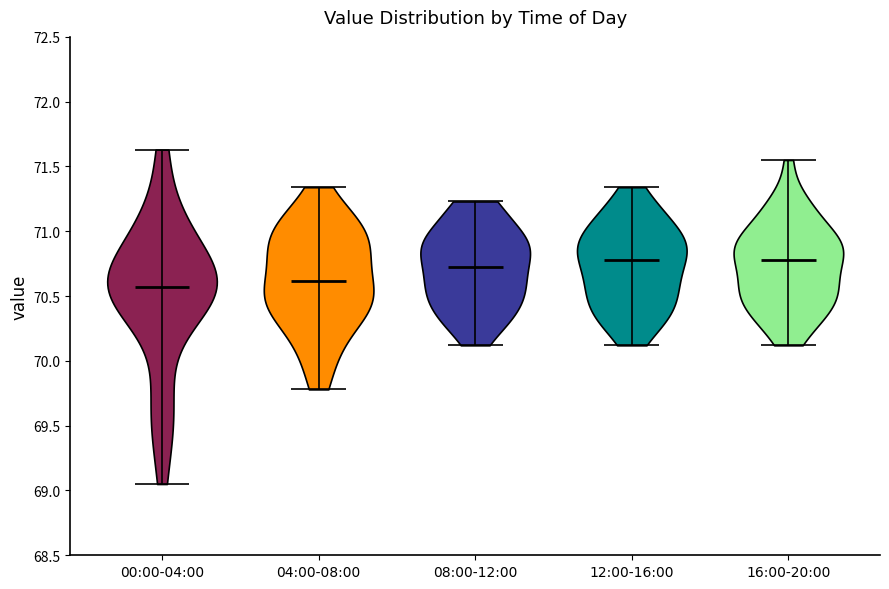

Reading left to right, read every violin against the y-axis: where its median line is, and the lowest and highest points it reaches. The values are not printed on the chart, so give them approximately, as read against the axis.

00:00-04:00: median line 70.55, lowest point 69.05, highest point 71.65
04:00-08:00: median line 70.60, lowest point 69.80, highest point 71.35
08:00-12:00: median line 70.75, lowest point 70.10, highest point 71.25
12:00-16:00: median line 70.80, lowest point 70.10, highest point 71.35
16:00-20:00: median line 70.80, lowest point 70.10, highest point 71.55